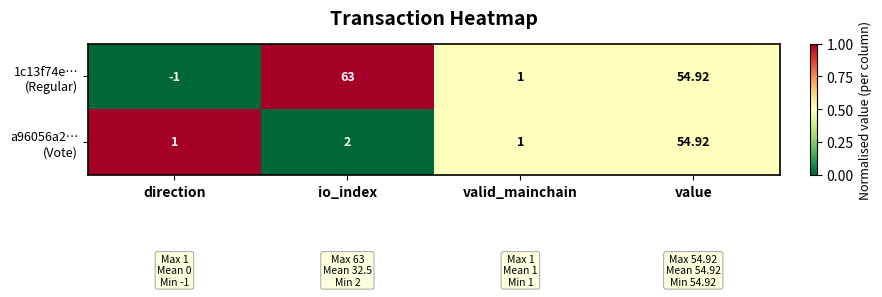

What is the total value across all series at direction?

0.0